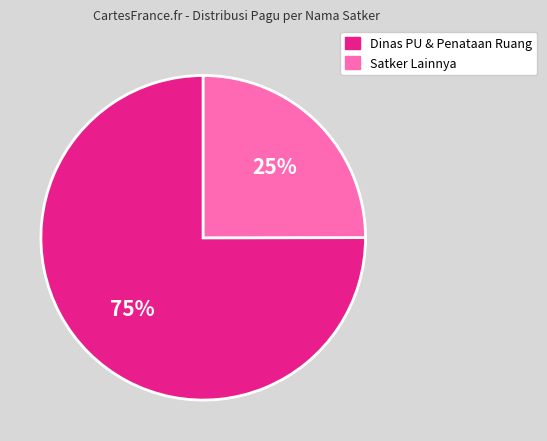

Does any single category account for the majority?

Yes